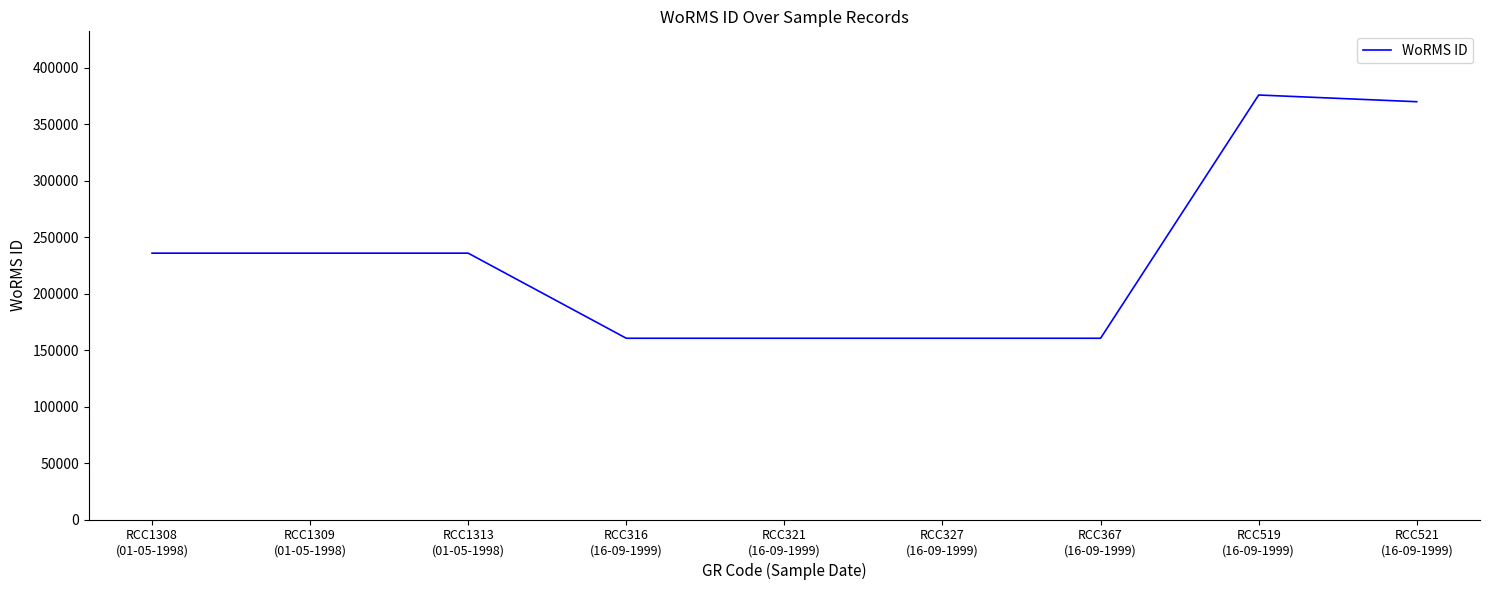

What is the difference between the maximum and minimum values?

215501